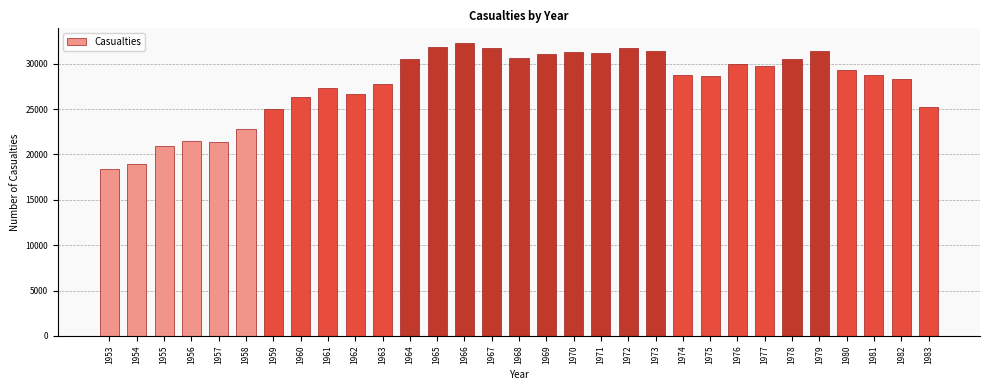

What is the sum of all values?

861229